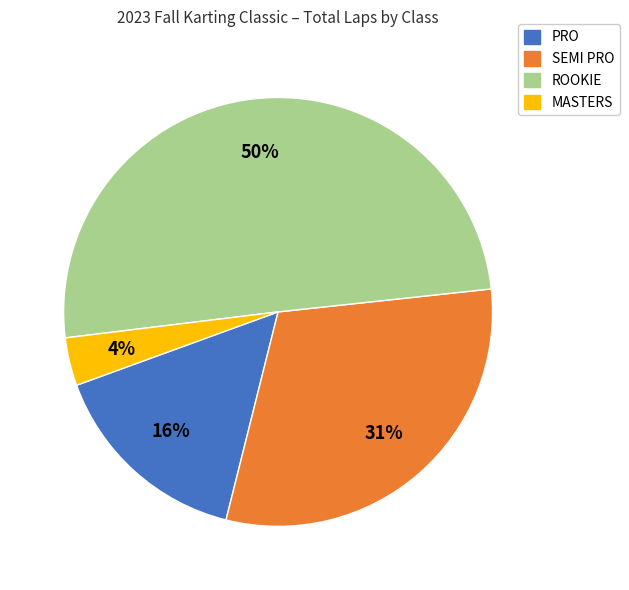

Between ROOKIE and PRO, which is larger?

ROOKIE